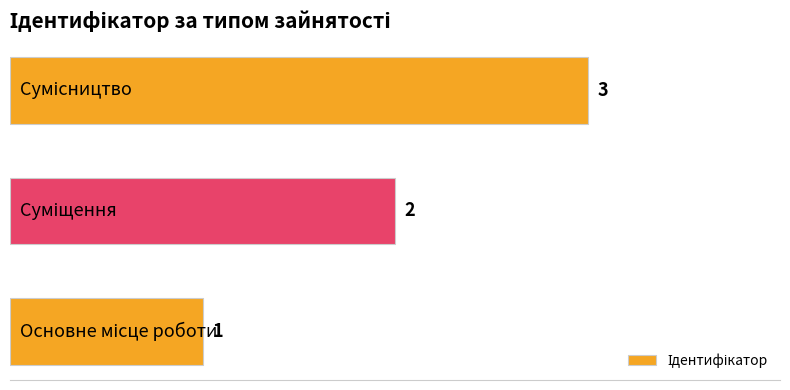

How many values are between 1 and 3?

3